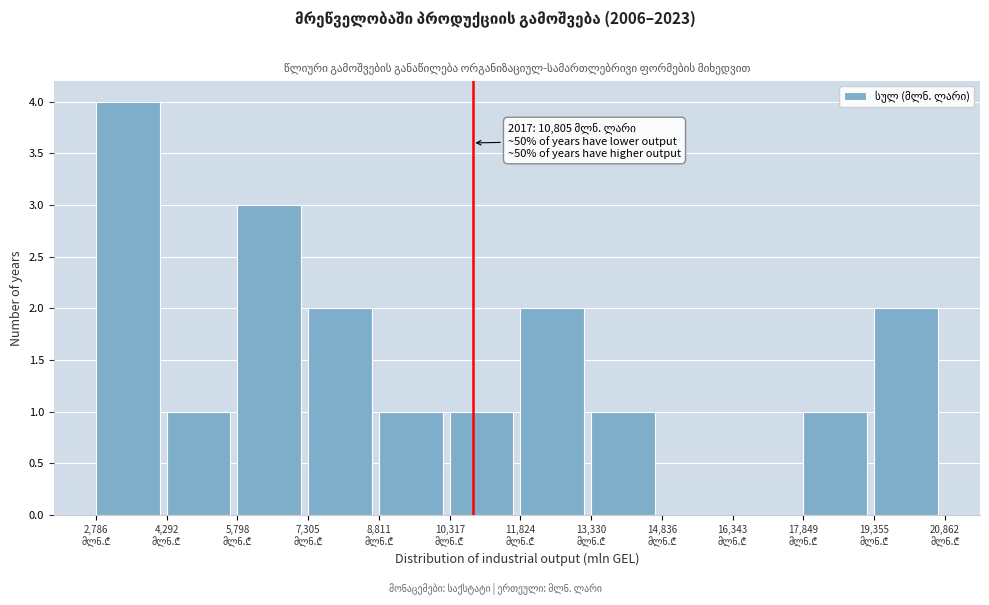

Over which range of the x-axis is the bar tallest?

2800 to 4200